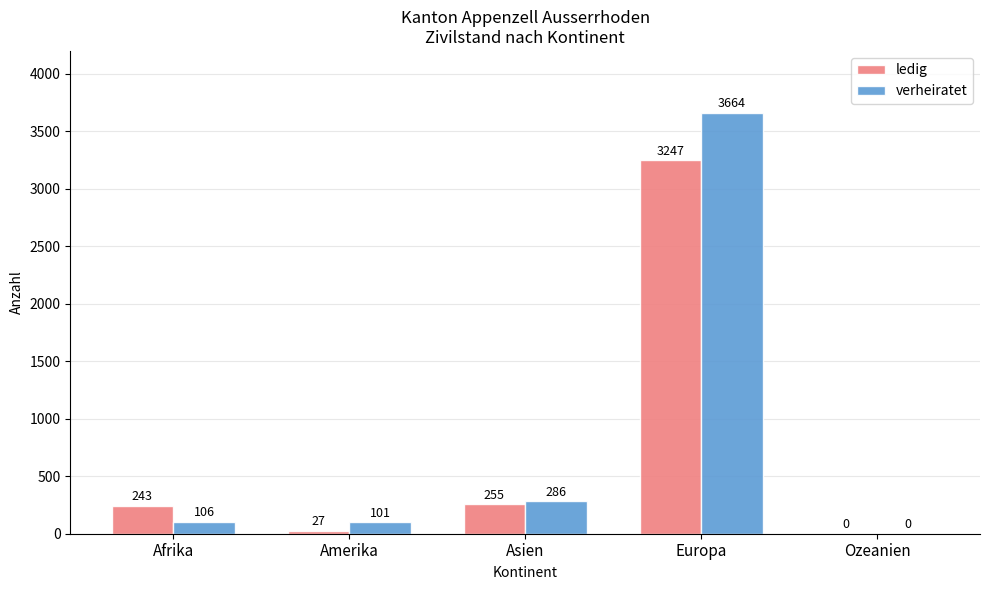

Does the chart contain stacked bars?

No